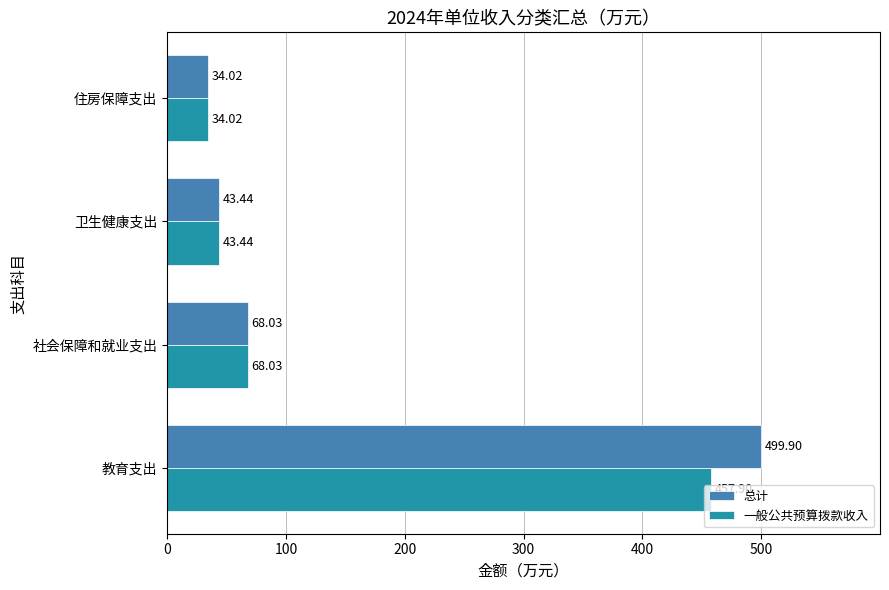

At which label is 一般公共预算拨款收入 closest to 245?

社会保障和就业支出